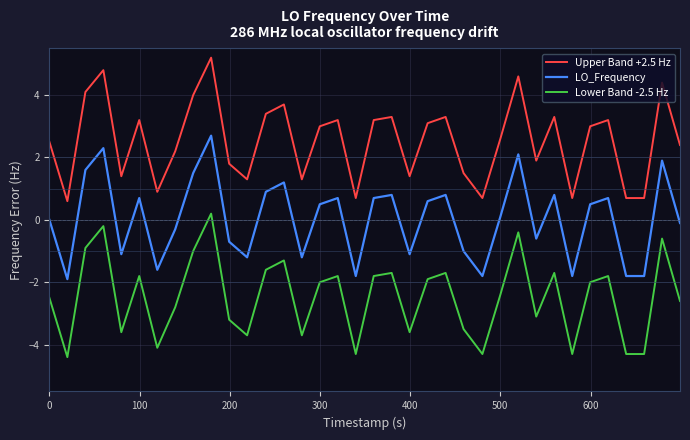

True or false: LO_Frequency and Upper Band +2.5 Hz cross at least once.

False